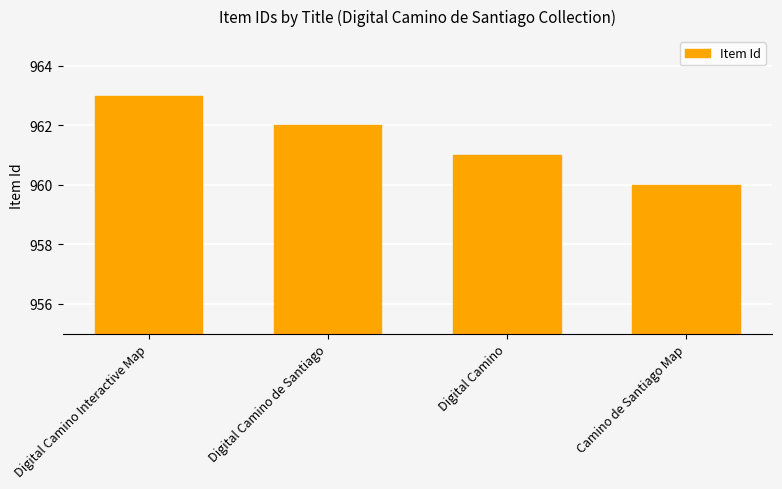

Does the chart contain any negative values?

No